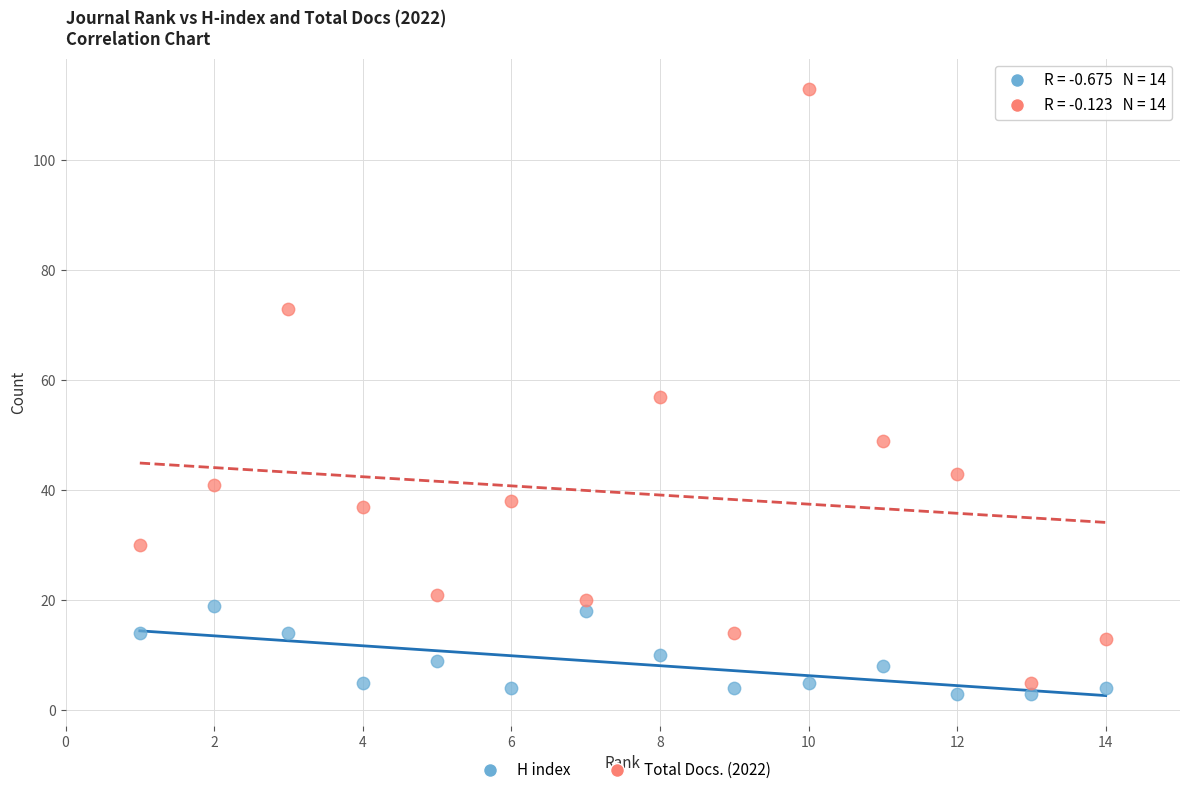

Which series has the widest spread of Y values?

Total Docs. (2022)